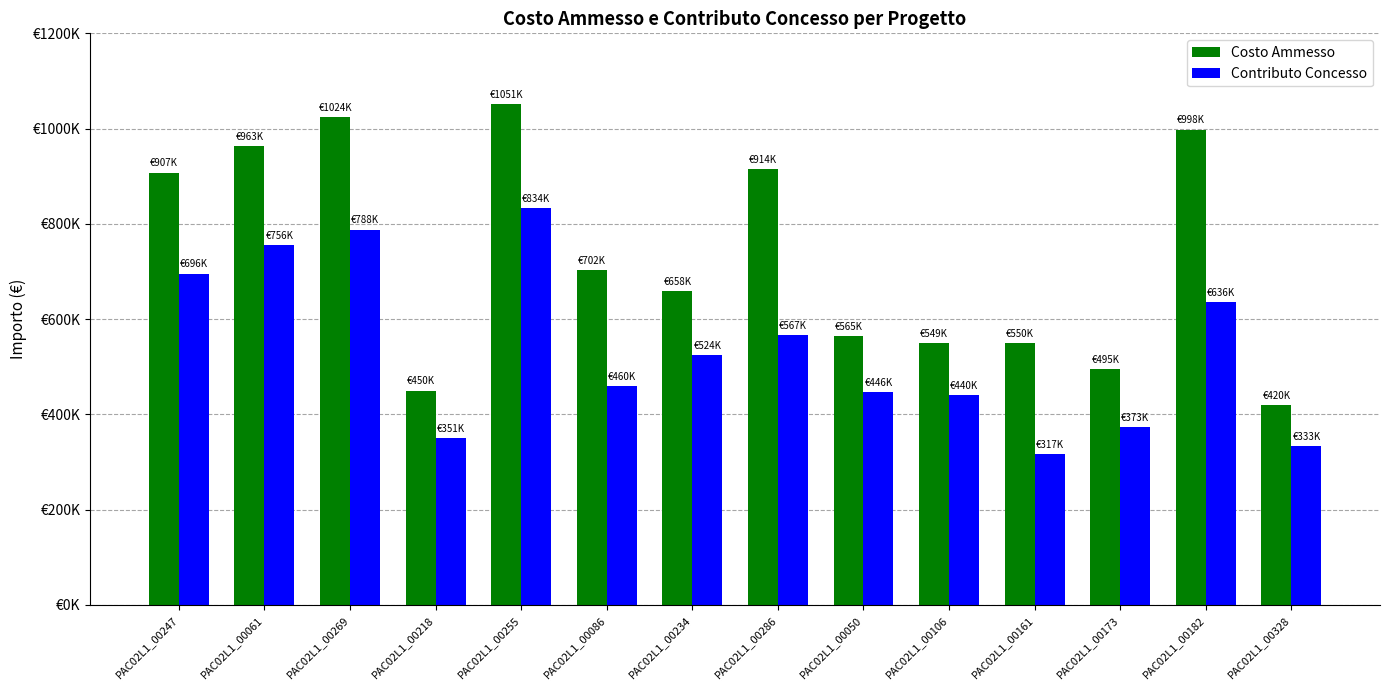

Which series changed the most between PAC02L1_00106 and PAC02L1_00328?

Costo Ammesso